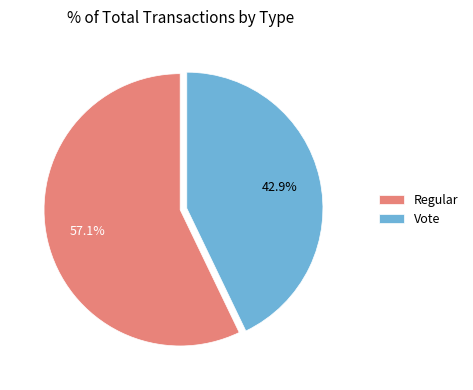

To the nearest percent, what portion does Vote represent?

43%